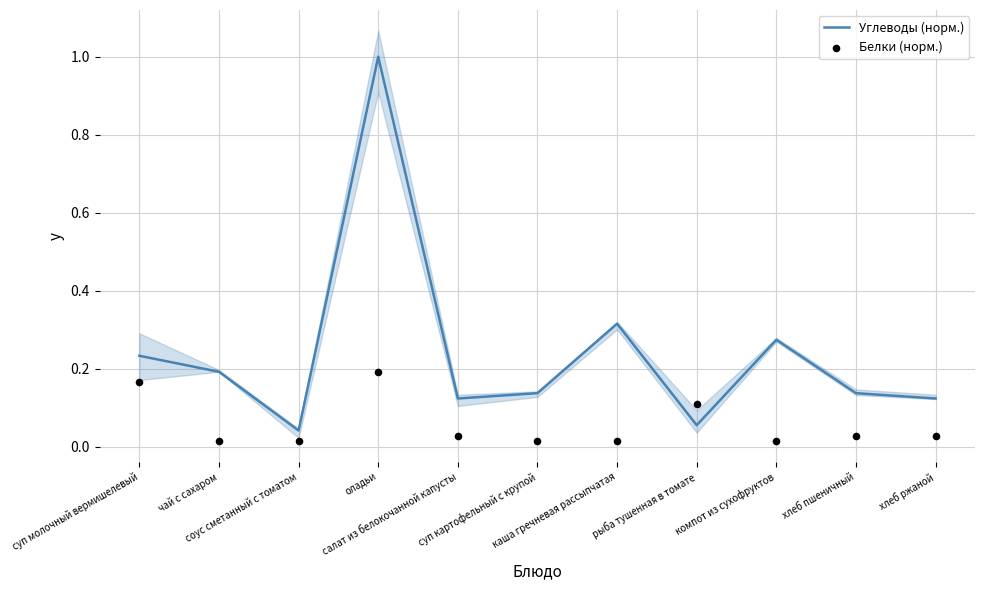

What are all the series names shown in the legend?

Углеводы (норм.), Белки (норм.)